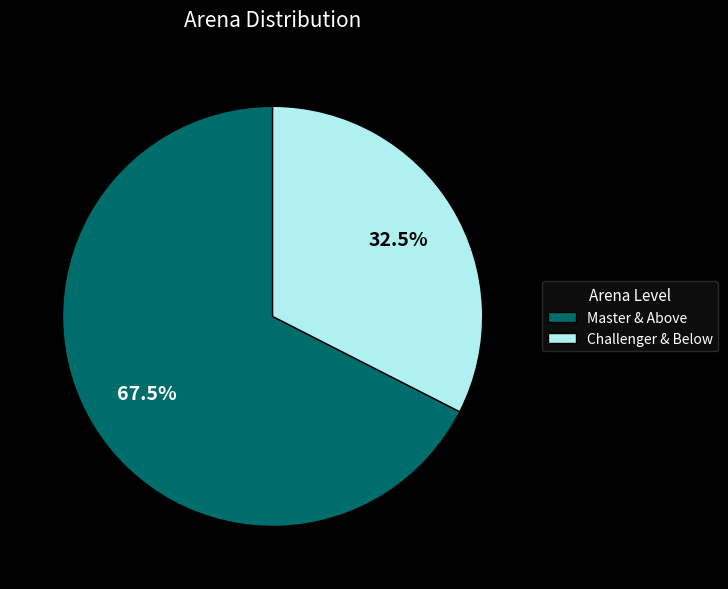

Do Master & Above and Challenger & Below together represent more than half of the pie?

Yes